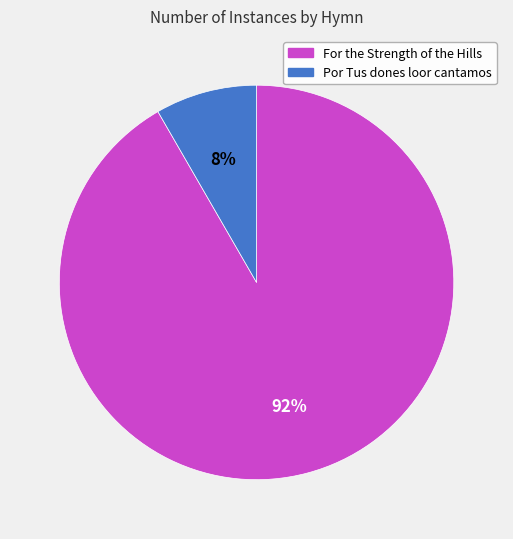

The For the Strength of the Hills slice represents 81% of the pie. True or false?

False